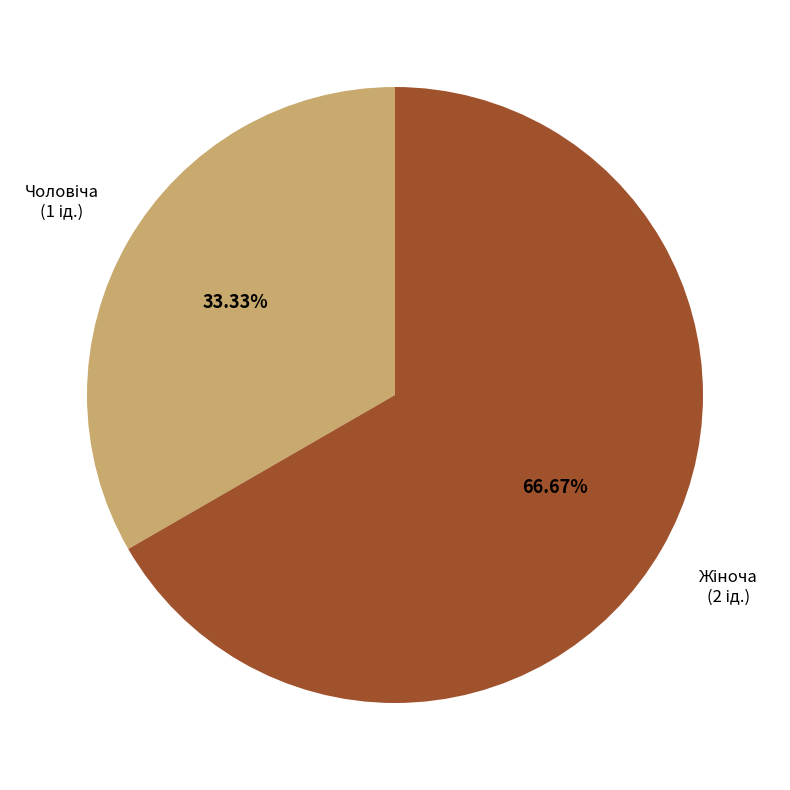

Count the number of slices in the pie.

2